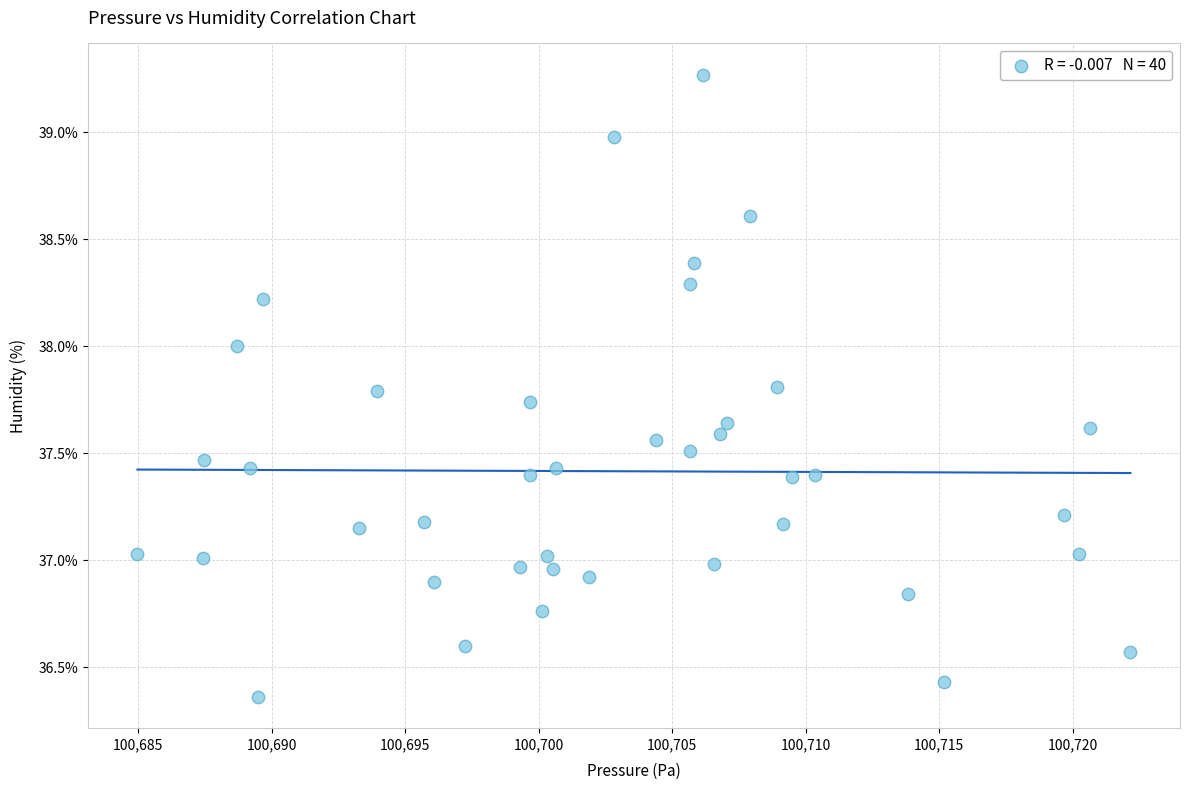

What is the range of Y values (max minus min)?

2.9